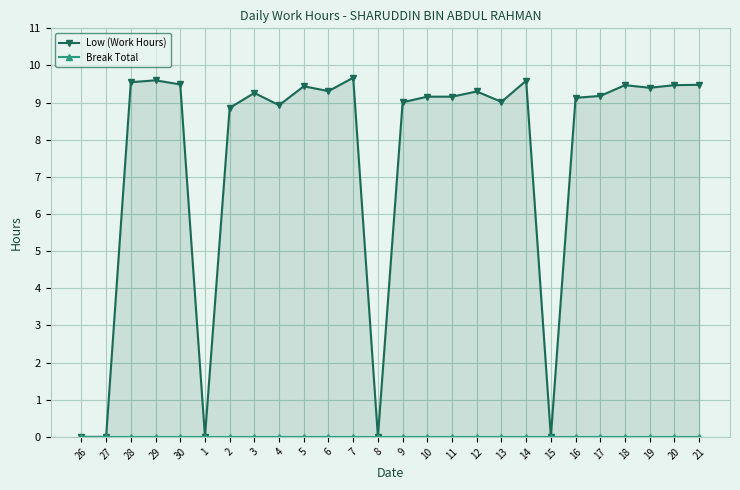

At which category is the sum across all series the highest?

7